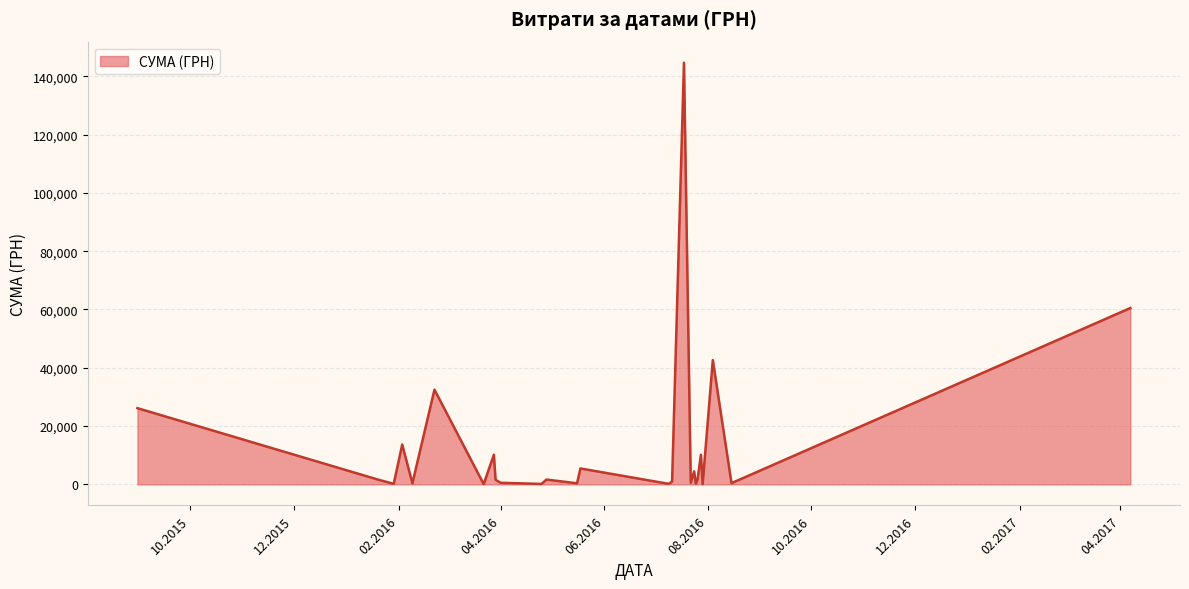

What is the difference between the maximum and minimum values?

144586.2